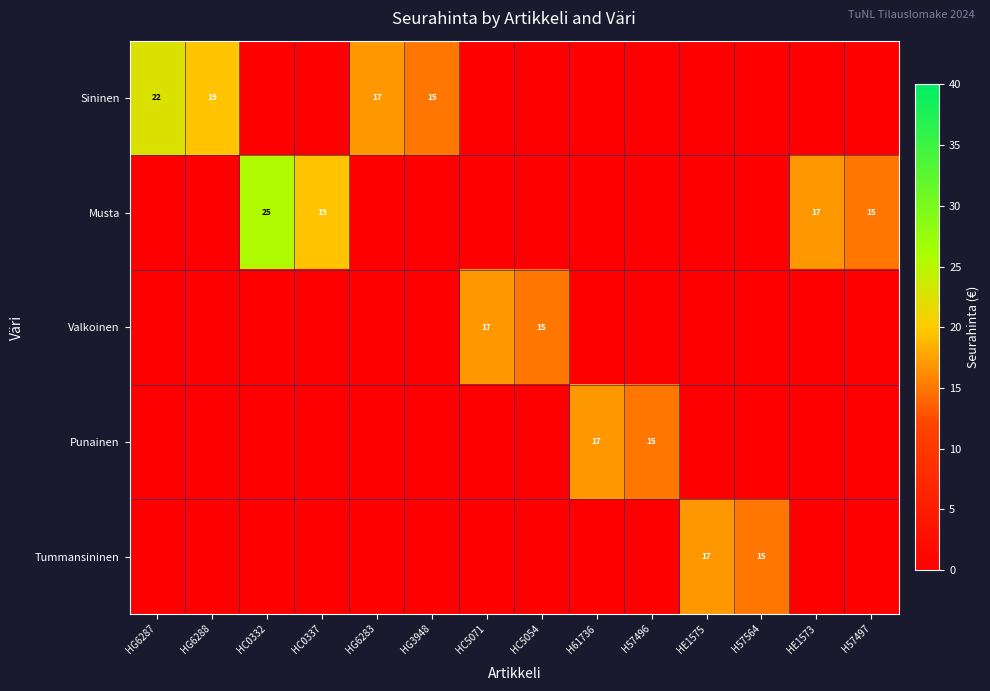

The Tummansininen series shows 0.0 at H61736. True or false?

True